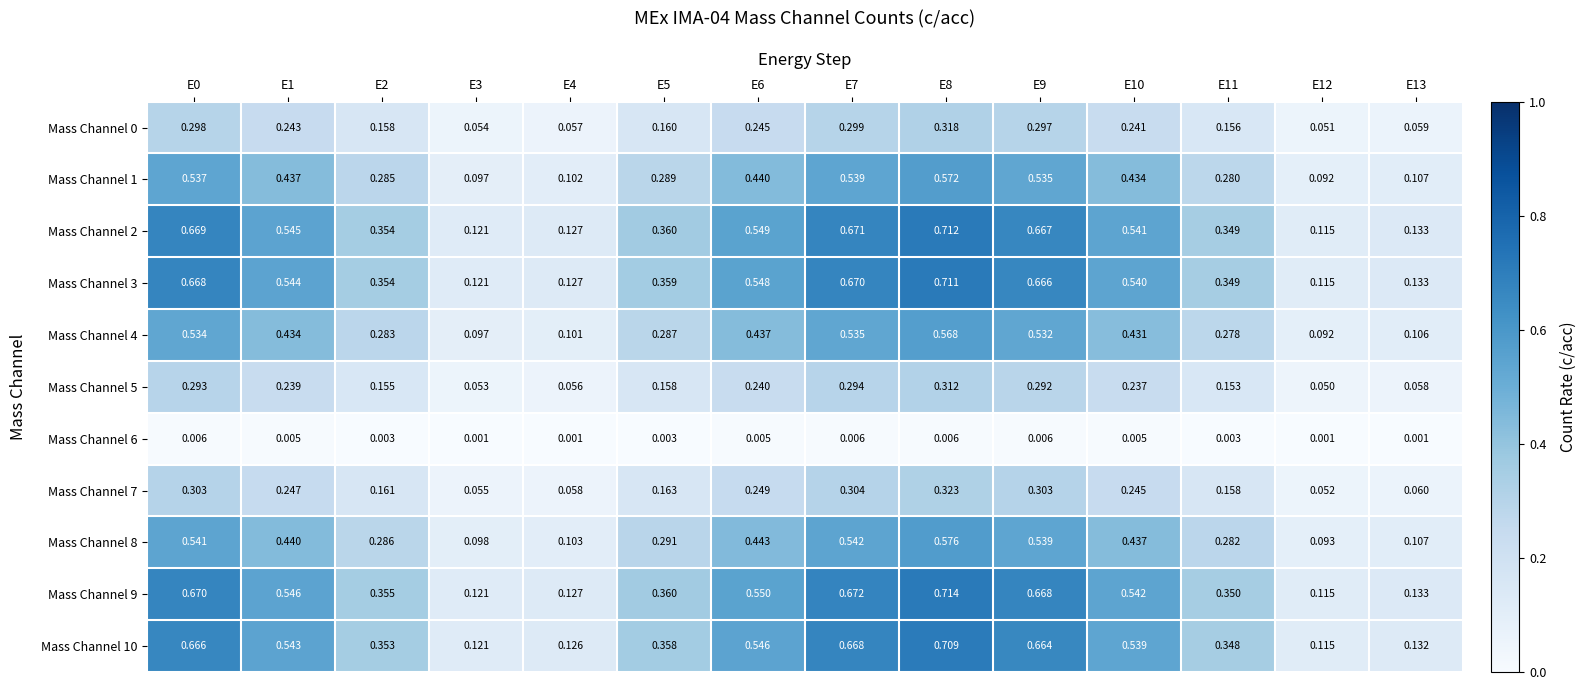

At how many categories does at least one series exceed 0?

14